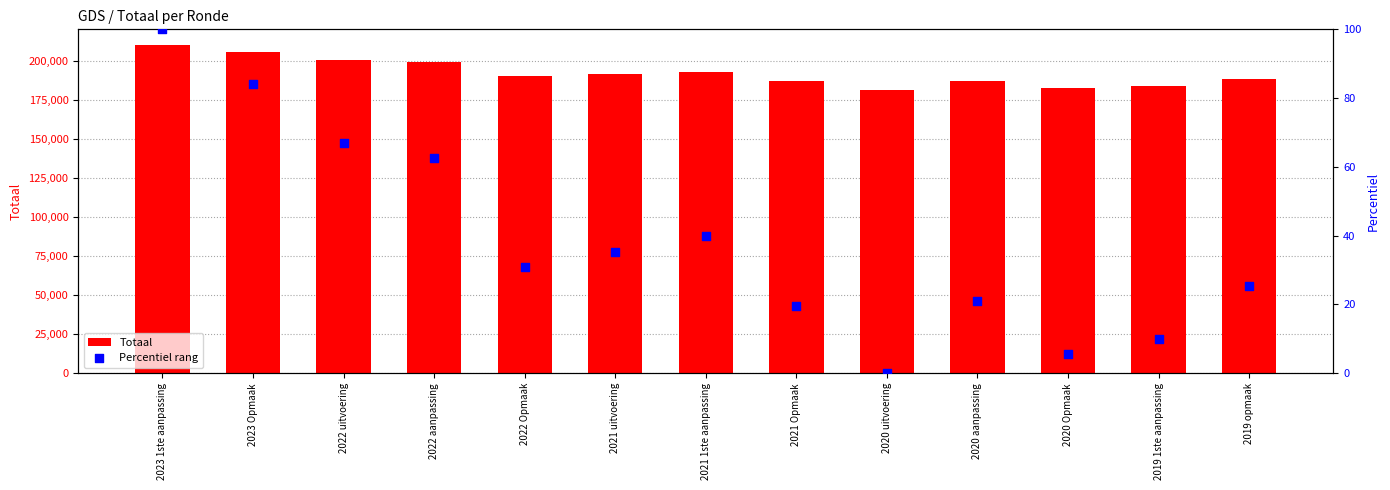

At which category is the sum across all series the highest?

2023 1ste aanpassing